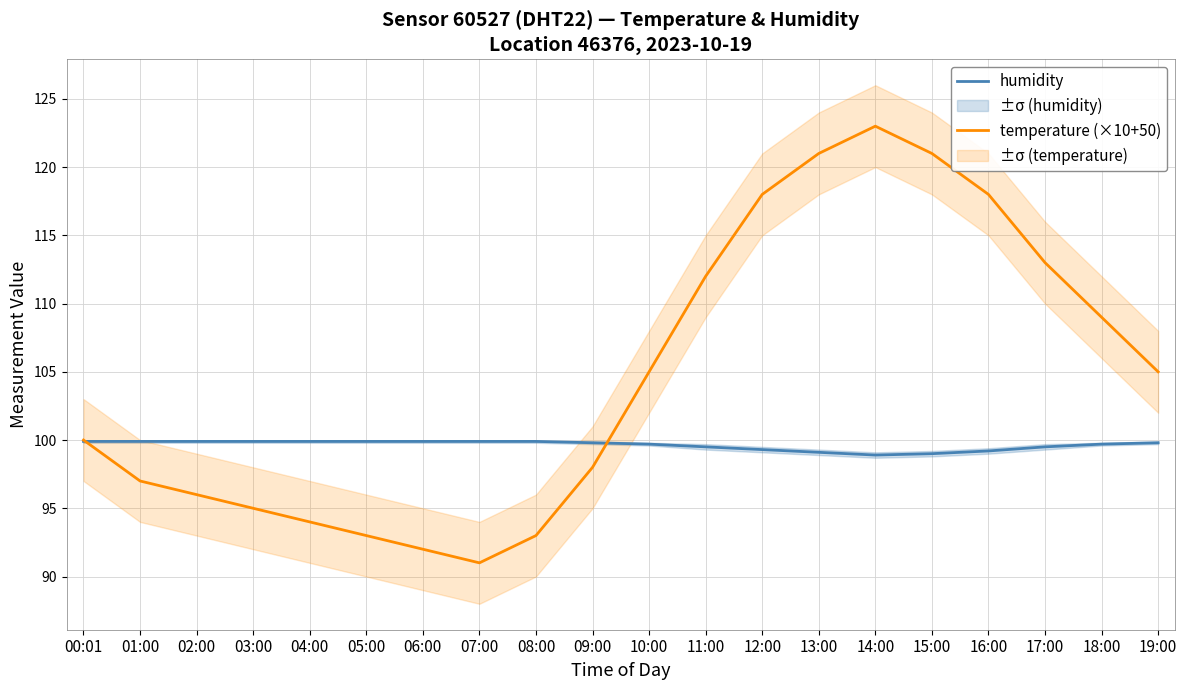

How many categories are shown in the chart?

20